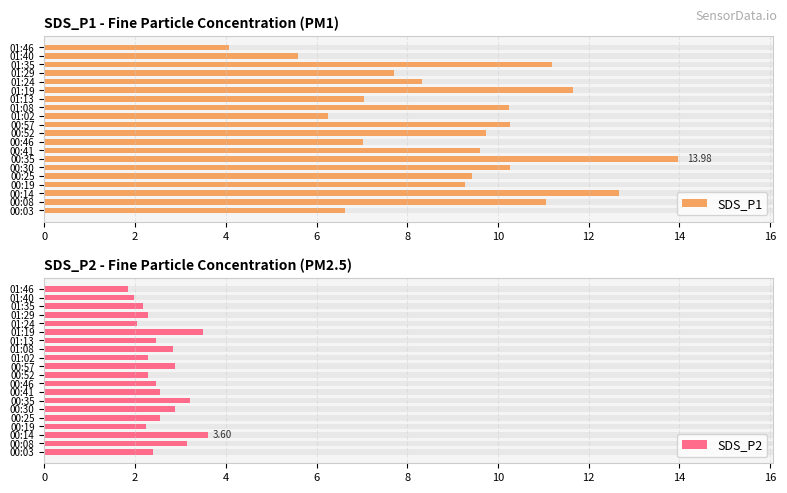

True or false: SDS_P1 has a value of 16.7 at 00:52.

False